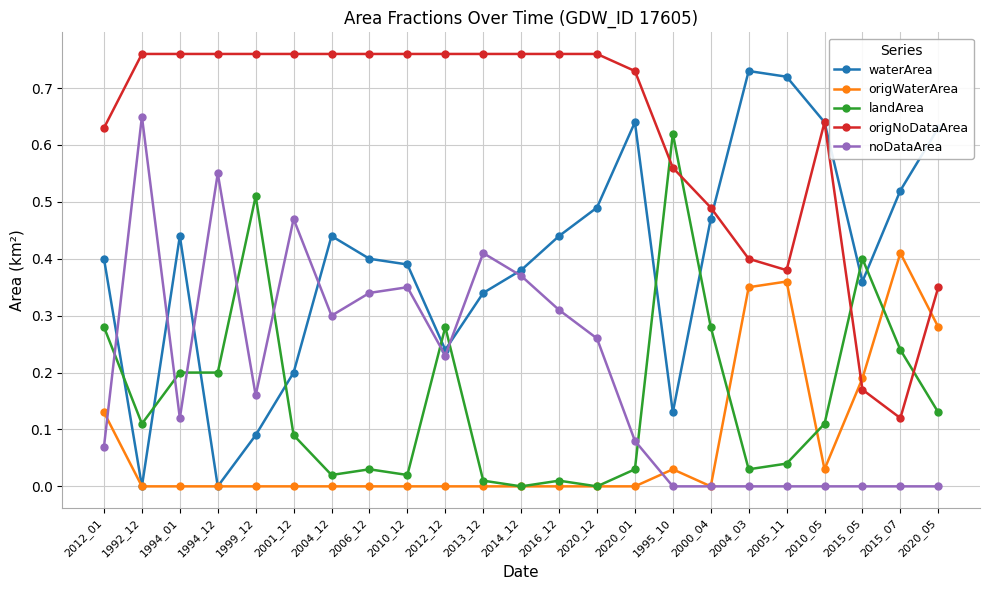

Where is the first local minimum for waterArea?

1992_12